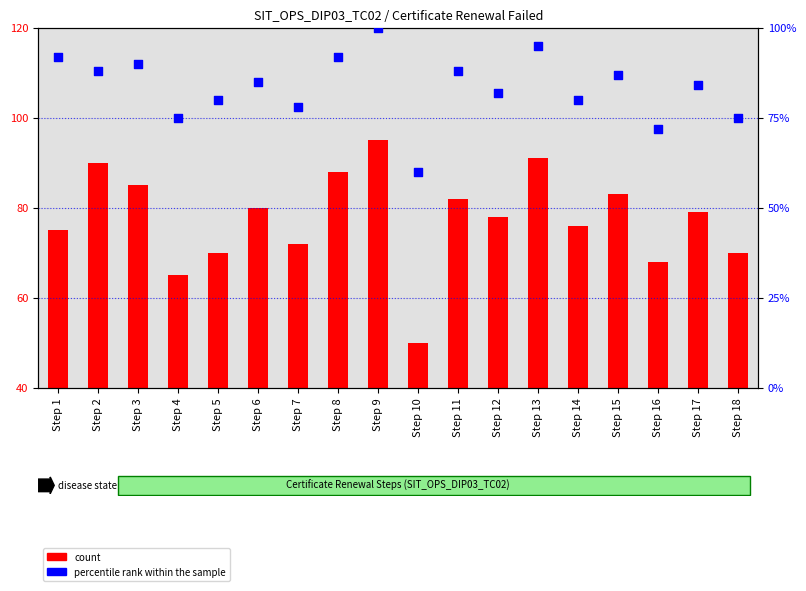

What are all the series names shown in the legend?

count, percentile rank within the sample